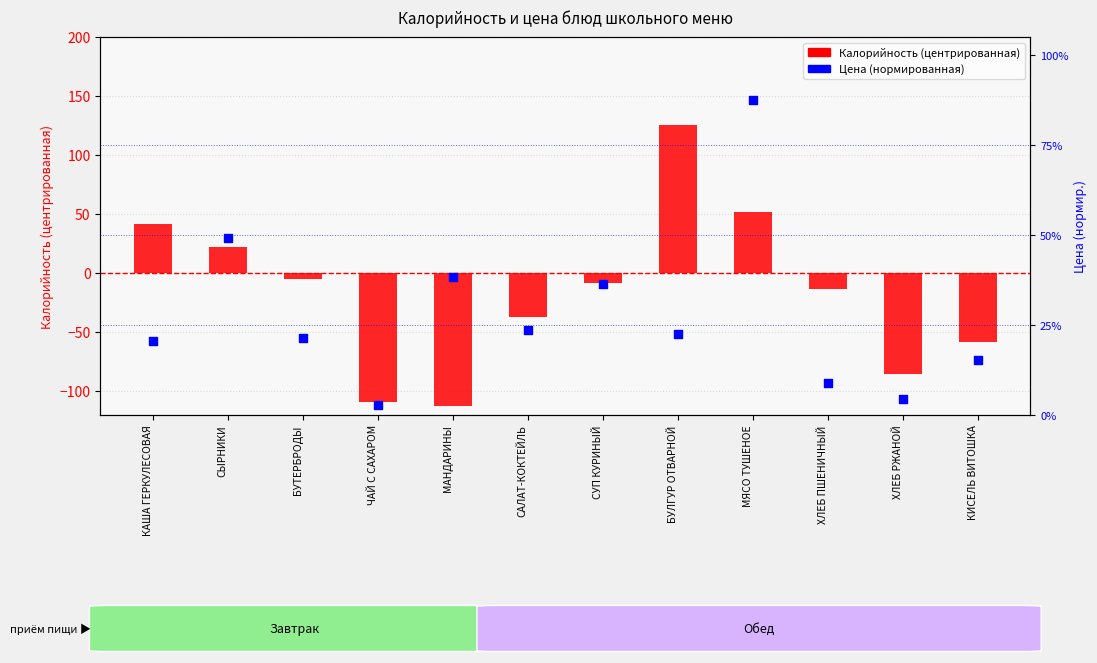

What are all the series names shown in the legend?

Калорийность (центр.), Цена (норм.)